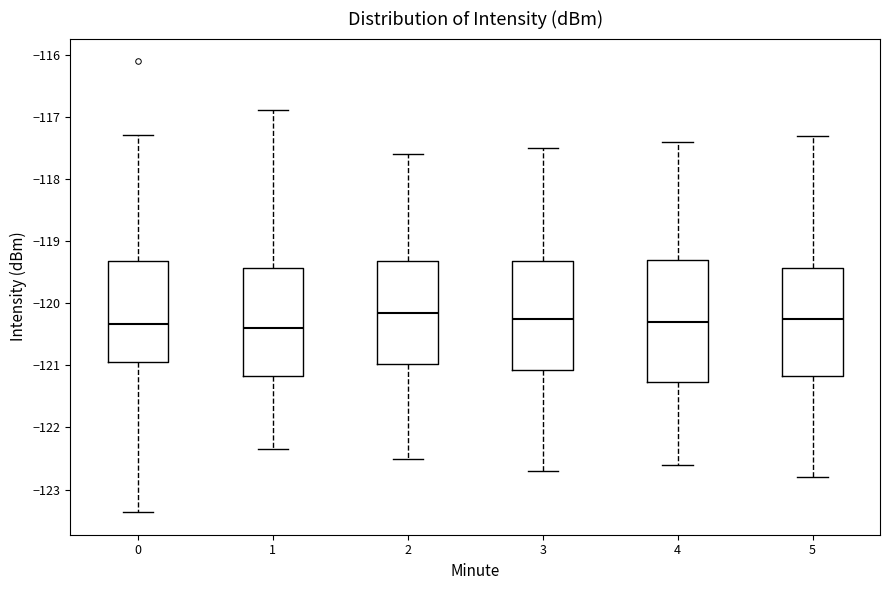

Reading left to right, transcribe this box plot: for each box, give where its median line is, the range the box spans, and where its two whiskers end, as read against the y-axis. The values are not printed on the chart, so give them approximately, as read against the axis.

0: median -120.3, box -121.0 to -119.3, whiskers -123.4 to -117.3
1: median -120.4, box -121.2 to -119.4, whiskers -122.3 to -116.9
2: median -120.1, box -121.0 to -119.3, whiskers -122.5 to -117.6
3: median -120.2, box -121.1 to -119.3, whiskers -122.7 to -117.5
4: median -120.3, box -121.3 to -119.3, whiskers -122.6 to -117.4
5: median -120.2, box -121.2 to -119.4, whiskers -122.8 to -117.3